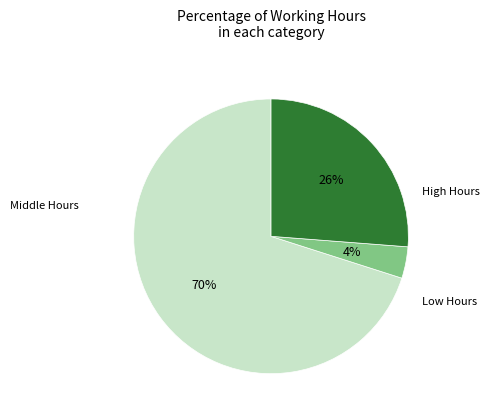

Is there any slice that represents more than half of the pie?

Yes